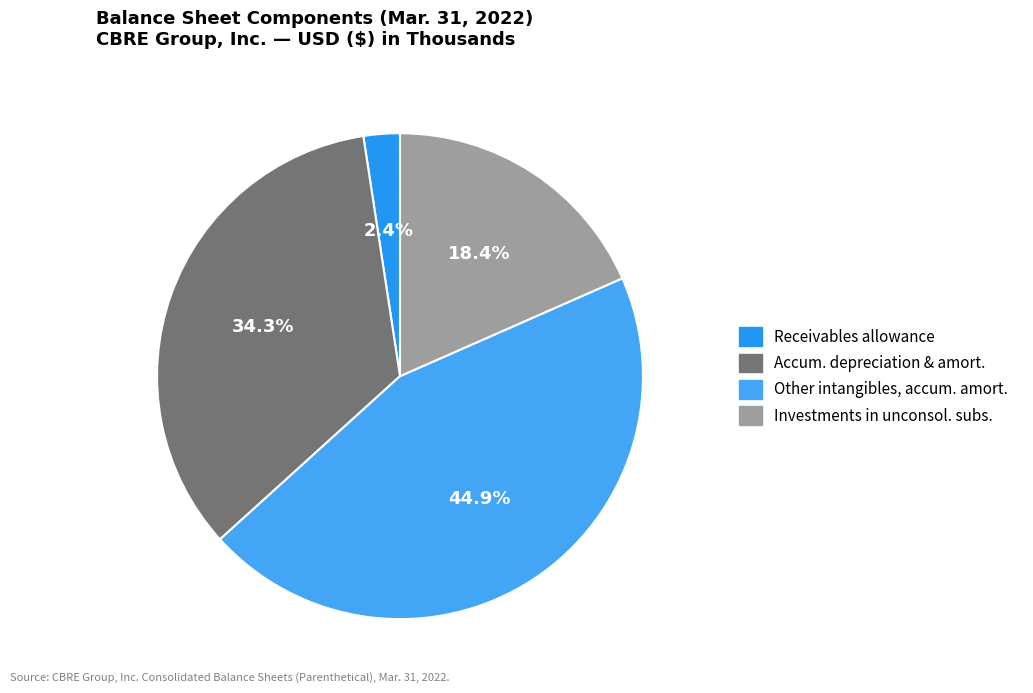

Count the number of slices in the pie.

4